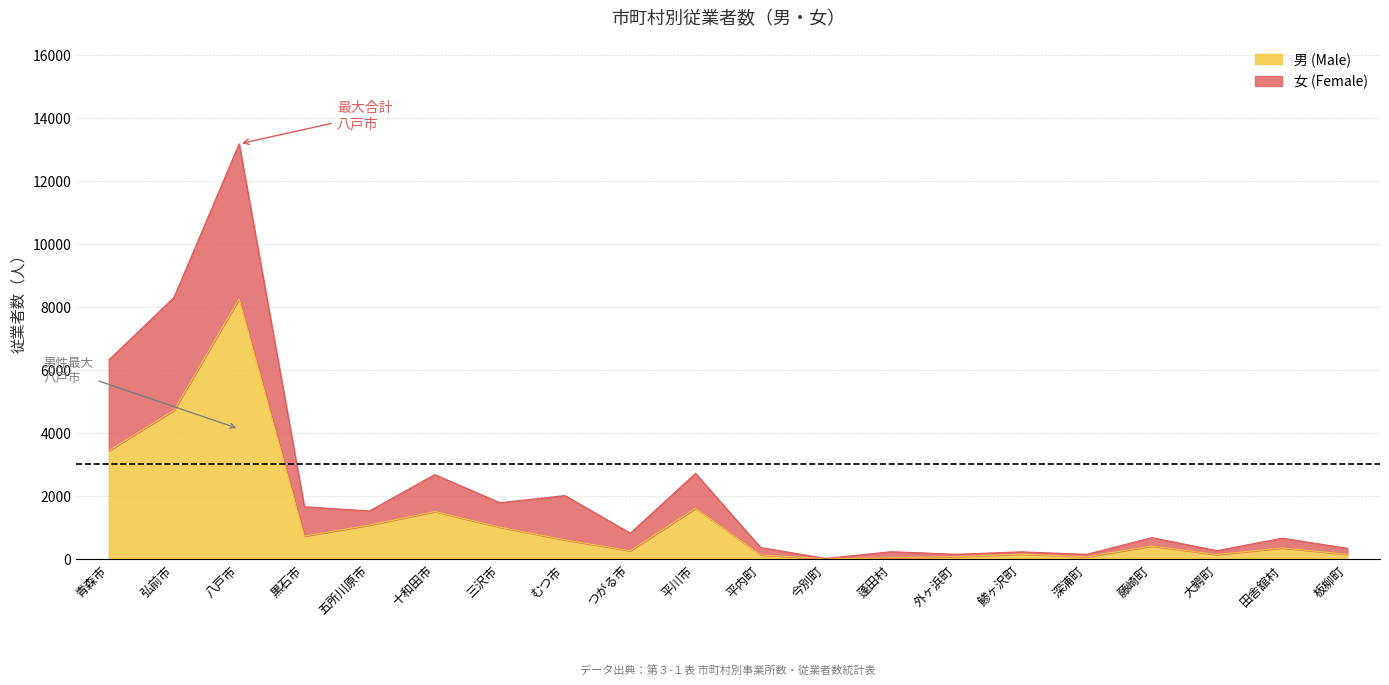

How many lines are shown in the chart?

2